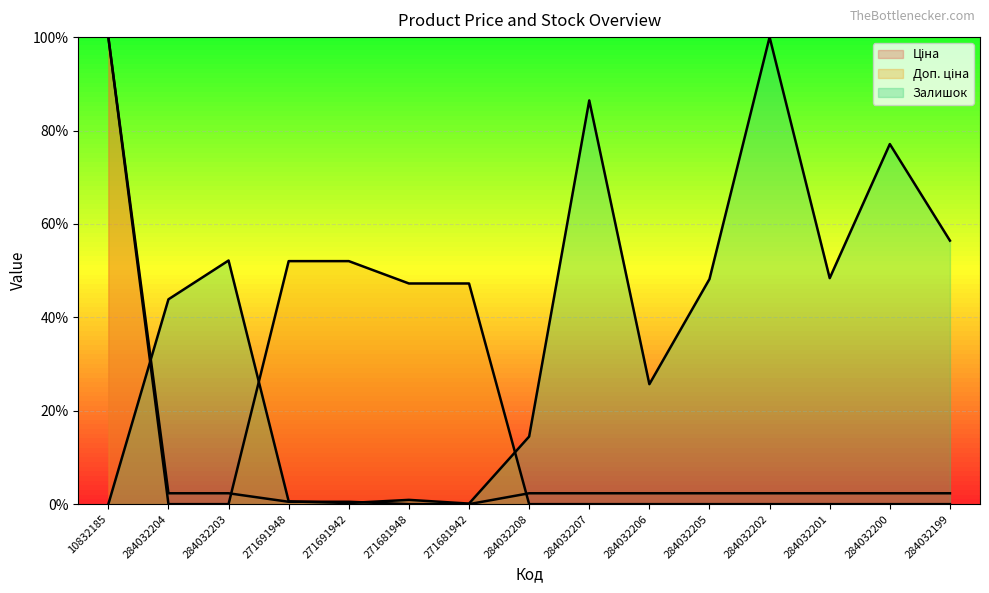

How many positive values does the Залишок series have?

14